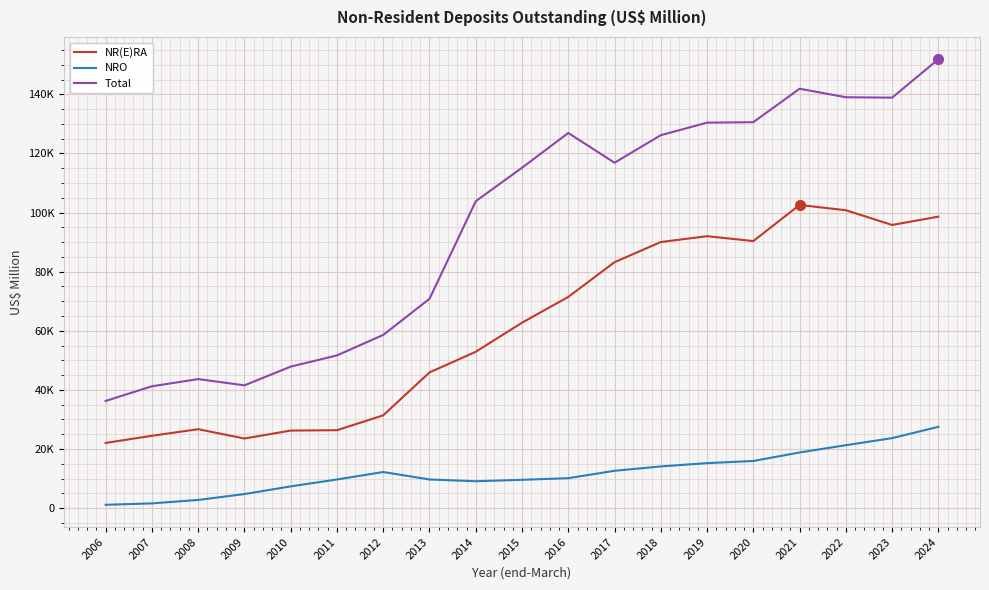

Reading right to left, transcribe all the data shown in this chart.

NR(E)RA: 98624	95817	100801	102579	90367	92017	90035	83213	71468	62746	52908	45924	31408	26378	26251	23570	26716	24495	22070
NRO: 27522	23699	21303	18842	15969	15236	14121	12652	10145	9593	9114	9710	12232	9707	7381	4773	2788	1616	1148
Total: 151879	138879	139022	141895	130581	130423	126182	116867	126929	115163	103844	70823	58608	51682	47890	41554	43672	41240	36282